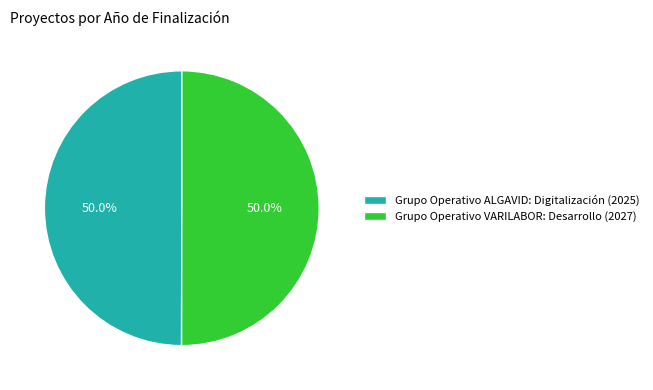

Count the number of slices in the pie.

2